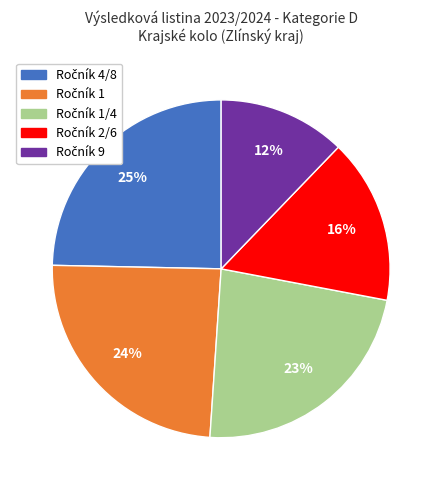

Is there any slice that represents more than half of the pie?

No